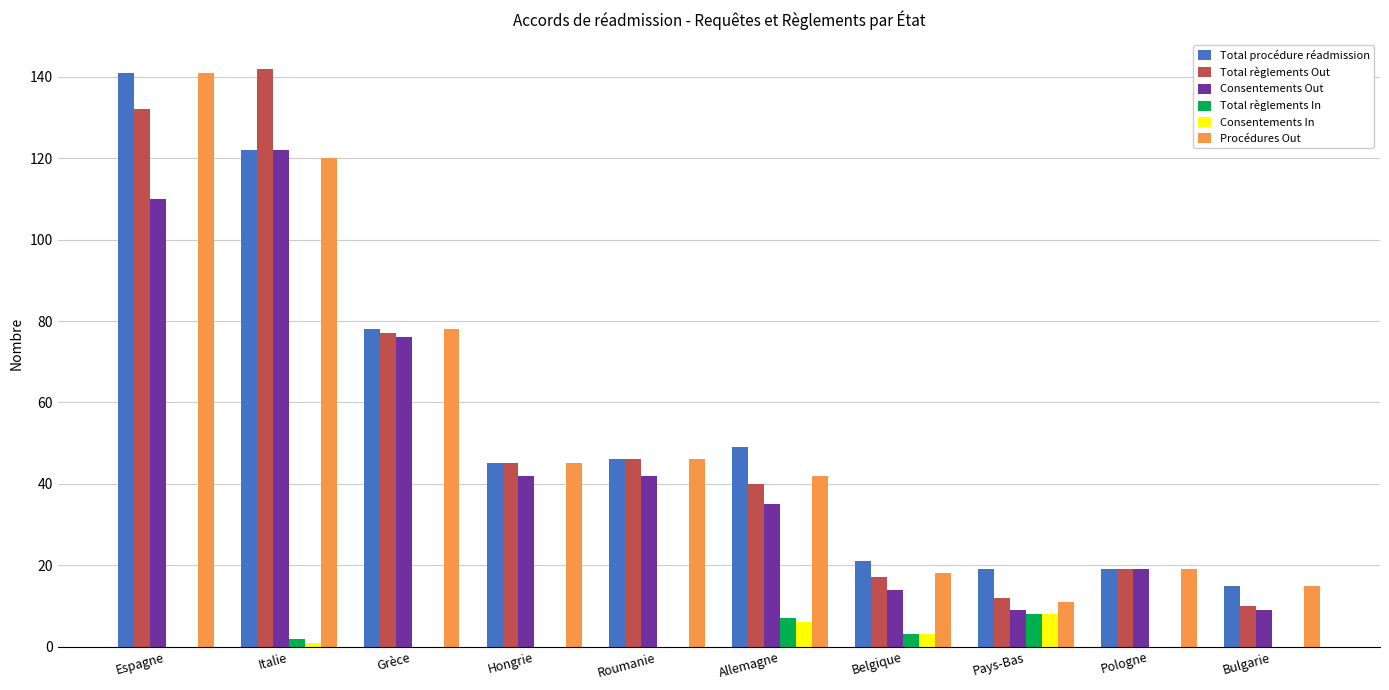

What is the sum of all Consentements Out values?

478